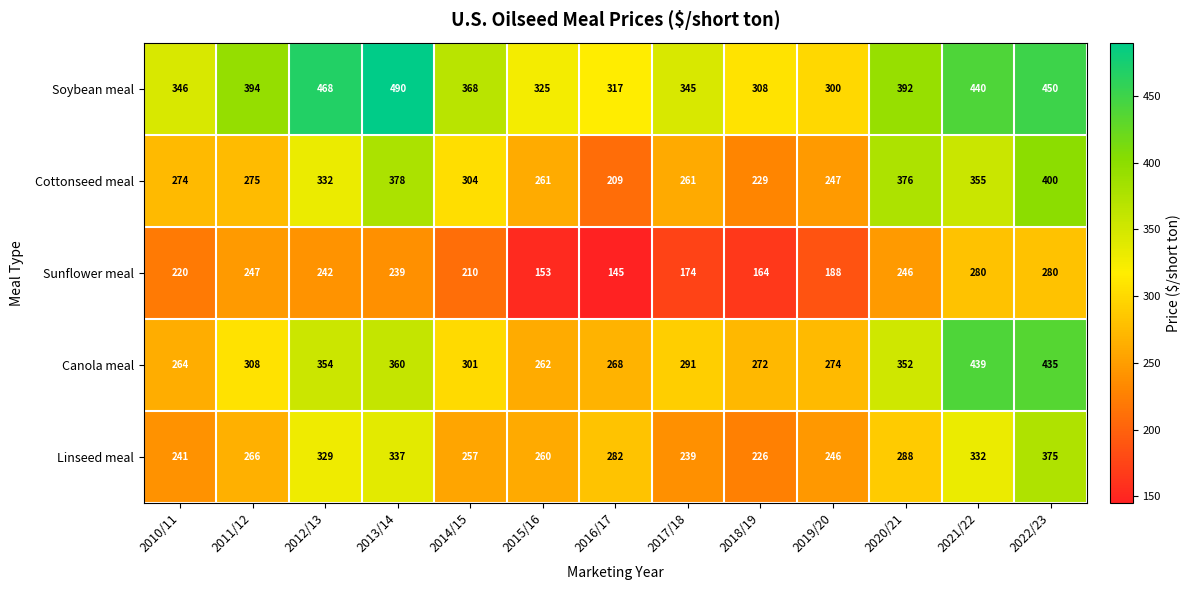

List the series in order of their peak value, lowest first.

Sunflower meal, Linseed meal, Cottonseed meal, Canola meal, Soybean meal